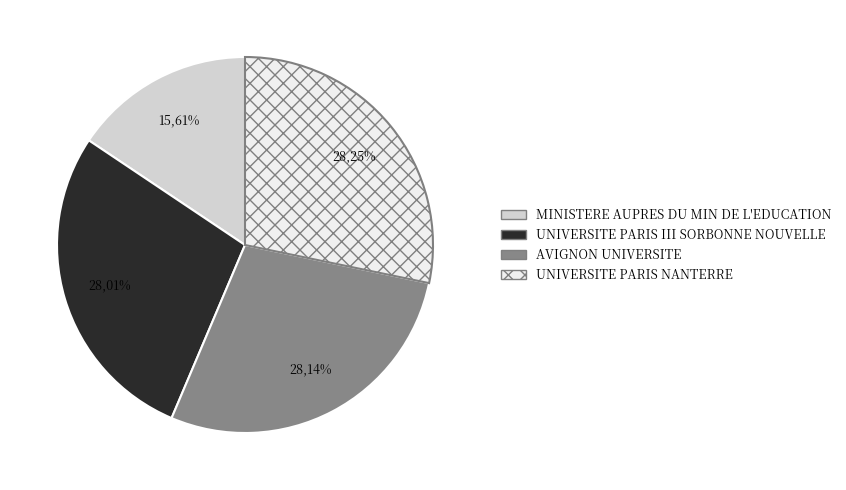

To the nearest percent, what is the average slice percentage?

25%